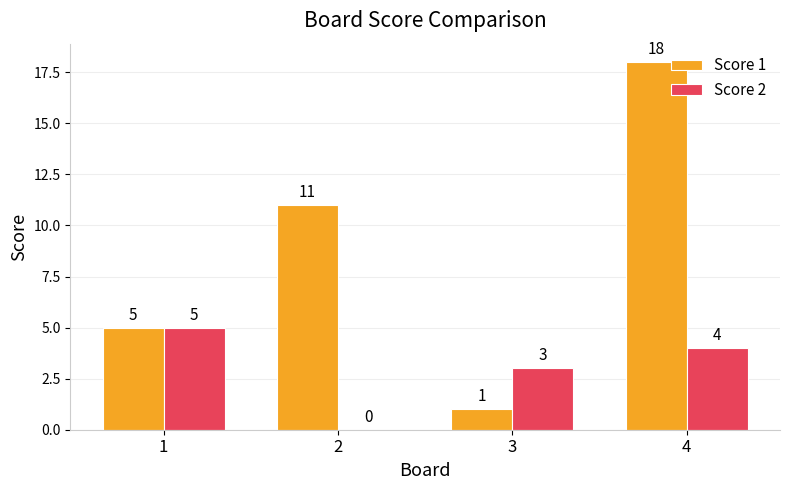

Which series has the widest spread of values?

Score 1